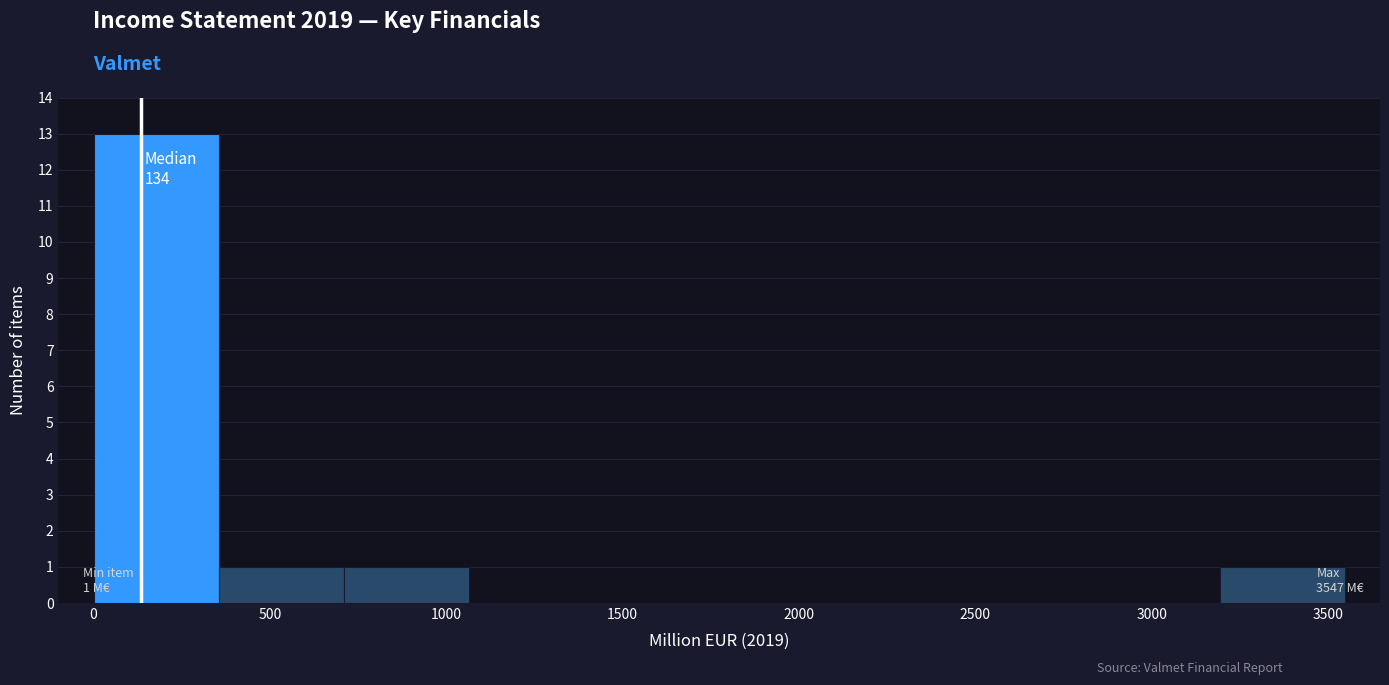

Which range on the x-axis has the tallest bar?

0 to 350